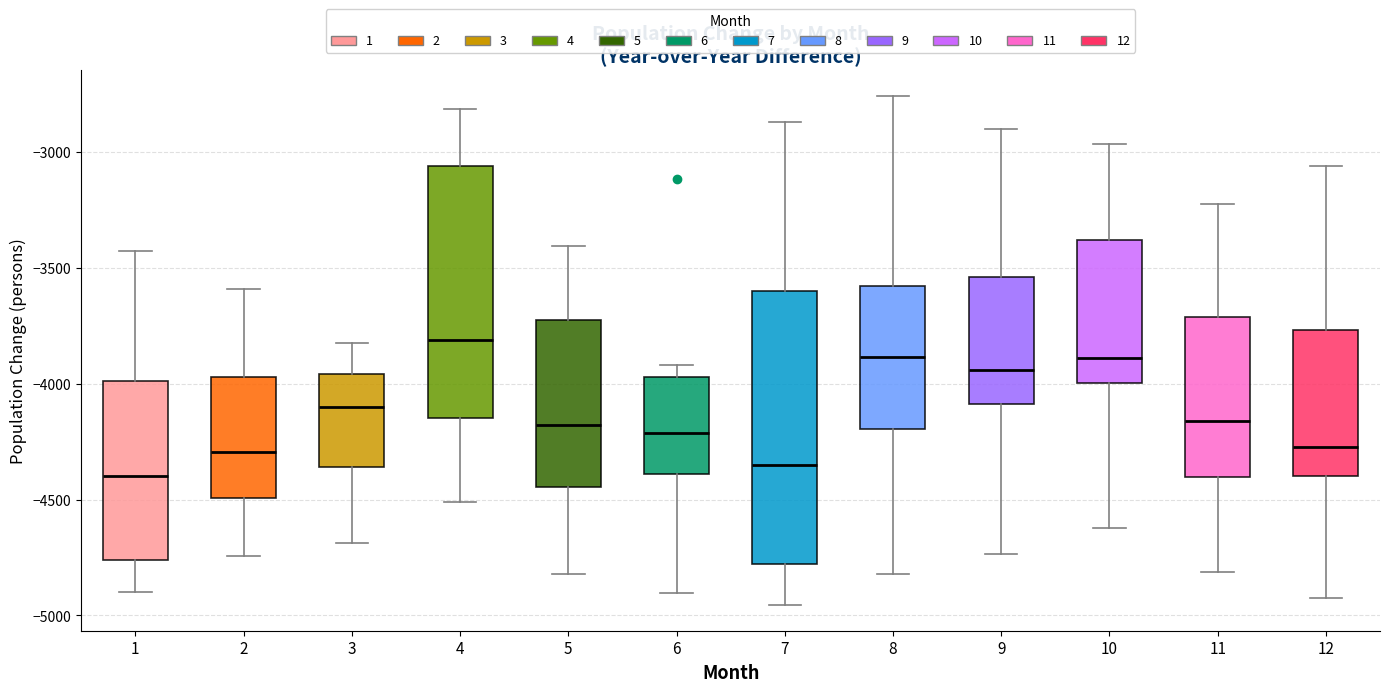

Which box is the tallest, from its lower edge to its upper edge?

7